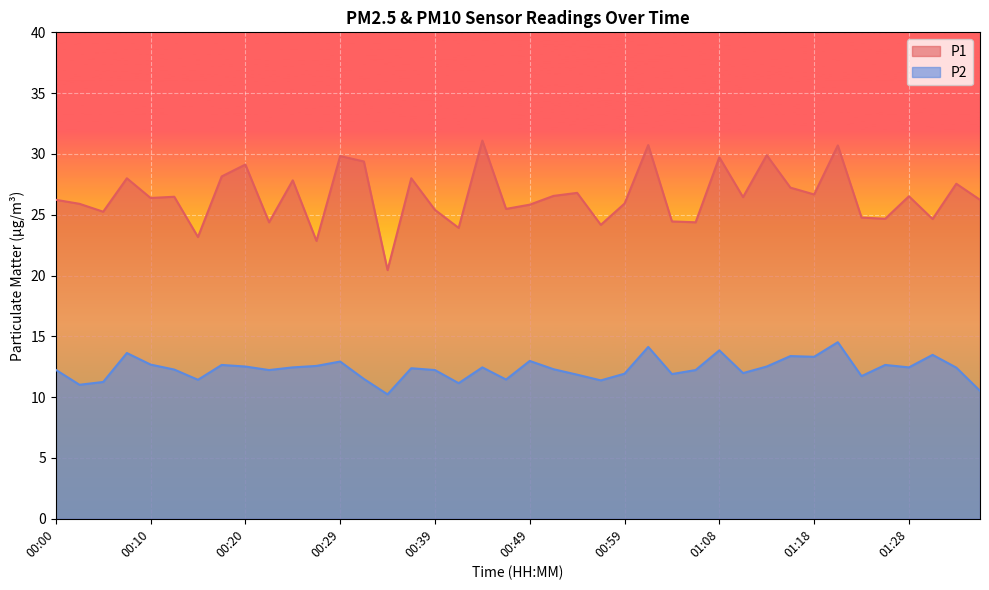

What is the value of the P2 point at the 13th from the left?

12.9